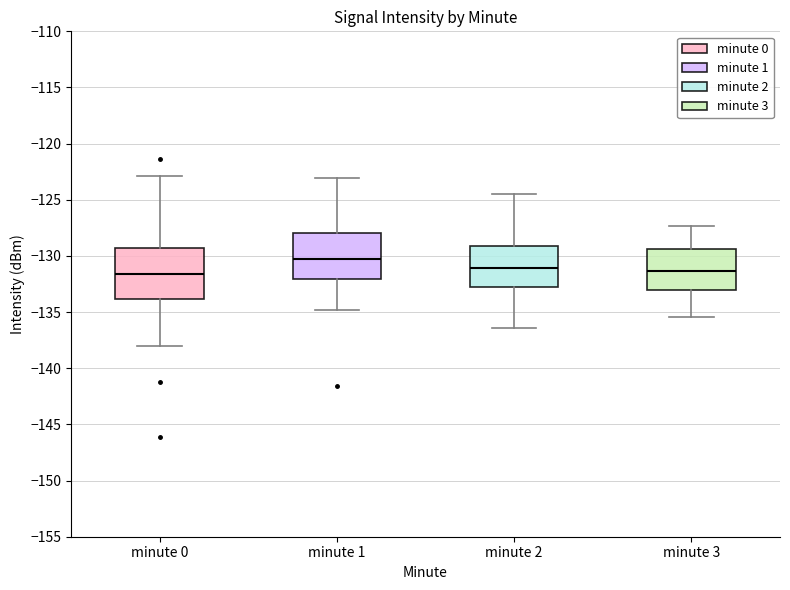

Reading left to right, transcribe this box plot: for each box, give where its median line is, the range the box spans, and where its two whiskers end, as read against the y-axis. The values are not printed on the chart, so give them approximately, as read against the axis.

minute 0: median -131.5, box -134.0 to -129.5, whiskers -138.0 to -123.0
minute 1: median -130.5, box -132.0 to -128.0, whiskers -135.0 to -123.0
minute 2: median -131.0, box -133.0 to -129.0, whiskers -136.5 to -124.5
minute 3: median -131.5, box -133.0 to -129.5, whiskers -135.5 to -127.5